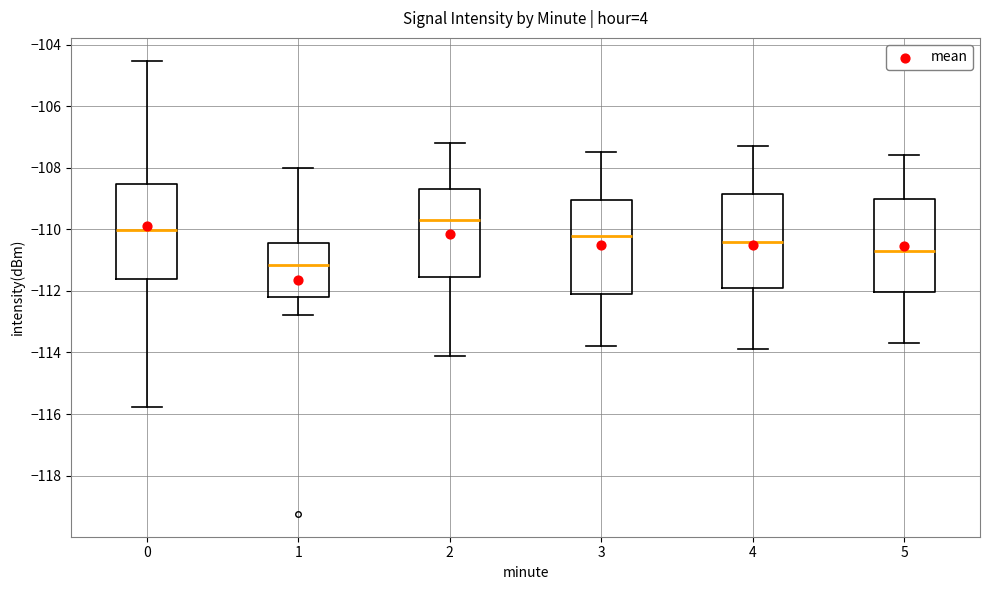

Where does the lower whisker of the box at x = 5 end on the y-axis? The values are not printed on the chart, so give them approximately, as read against the axis.

-113.6